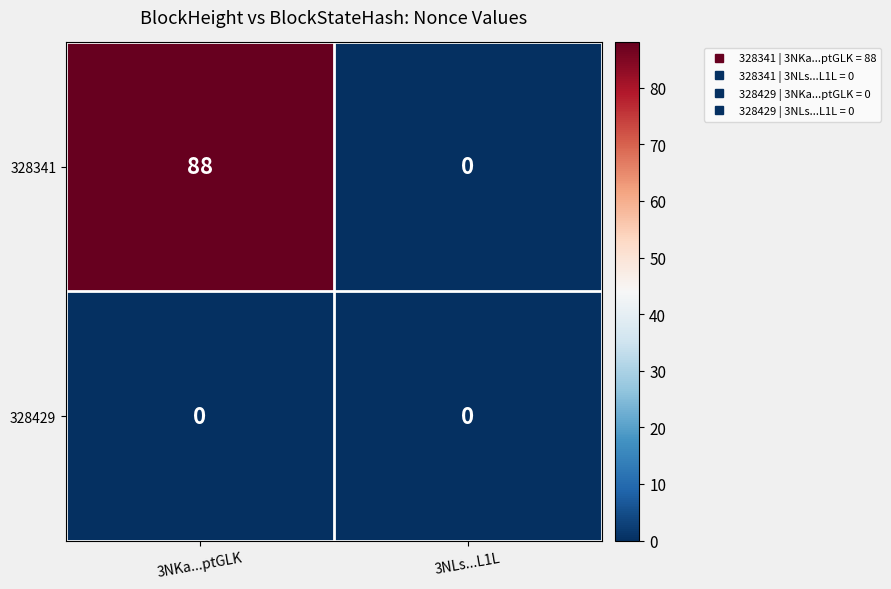

The value of 328341 at 3NKa...ptGLK is 29. True or false?

False